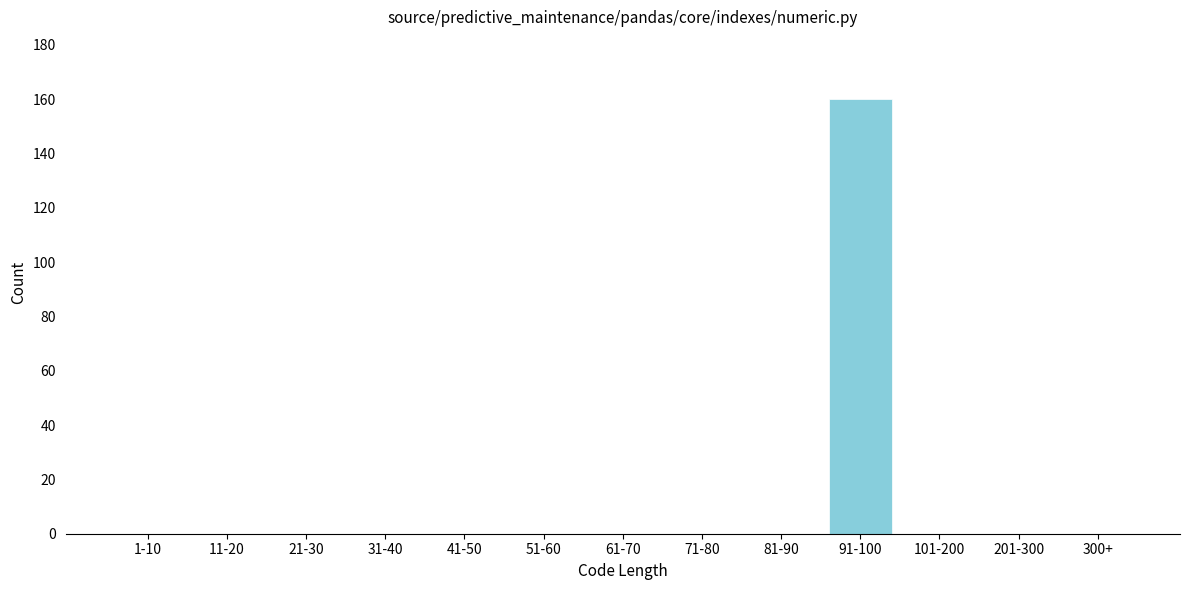

What is the sum of all values?

160